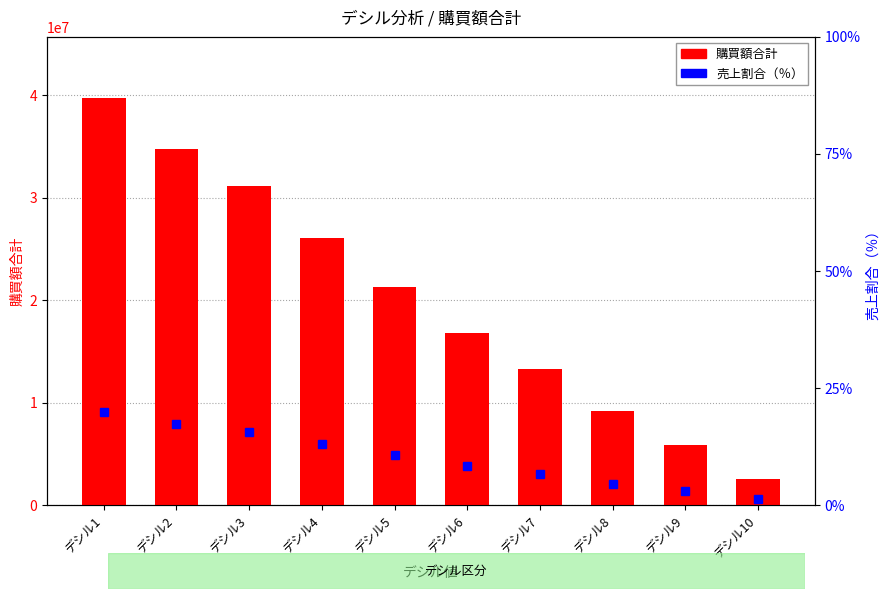

Reading left to right, list all the values displayed in this chart.

39722226	34772464	31163686	26014157	21306215	16769567	13249315	9194905	5906259	2586449